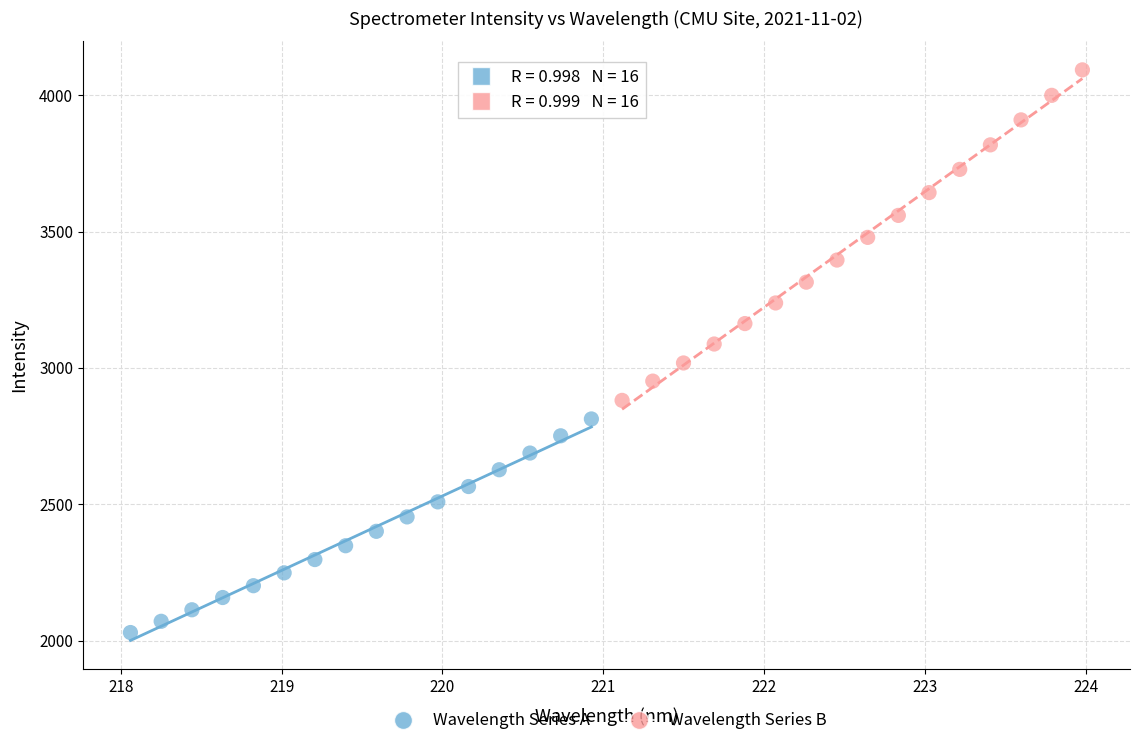

Which series contains the highest Y value?

Wavelength Series B